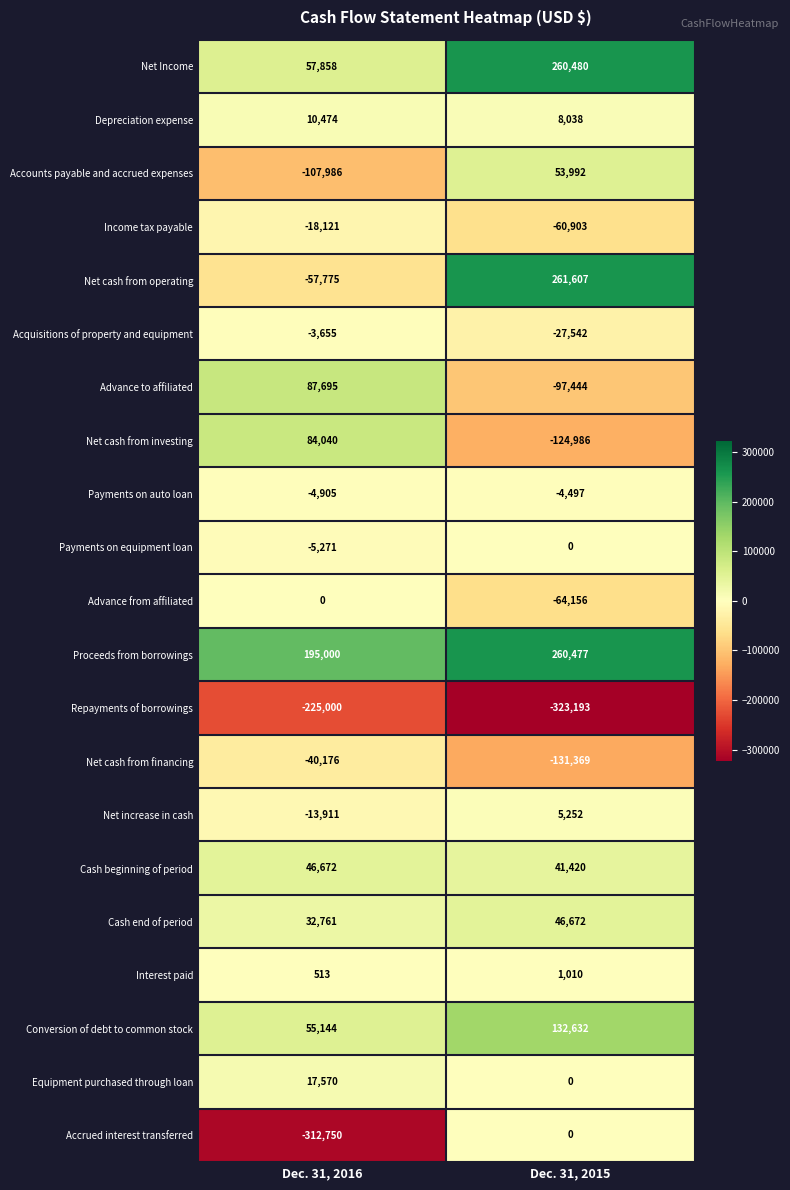

Rank the series at Dec. 31, 2016 from highest to lowest value.

Proceeds from borrowings, Advance to affiliated, Net cash from investing, Net Income, Conversion of debt to common stock, Cash beginning of period, Cash end of period, Equipment purchased through loan, Depreciation expense, Interest paid, Advance from affiliated, Acquisitions of property and equipment, Payments on auto loan, Payments on equipment loan, Net increase in cash, Income tax payable, Net cash from financing, Net cash from operating, Accounts payable and accrued expenses, Repayments of borrowings, Accrued interest transferred